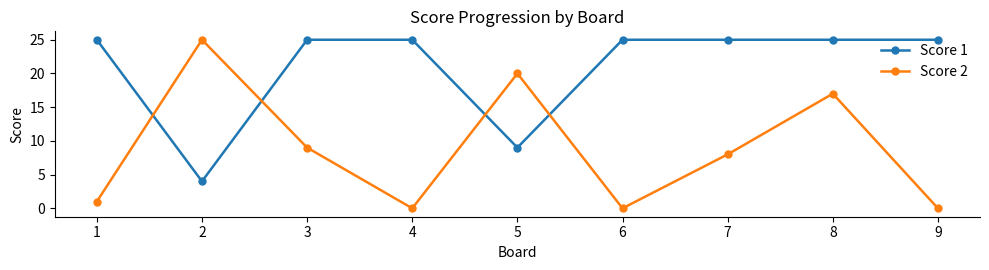

After their last crossing, which series has the higher values: Score 1 or Score 2?

Score 1